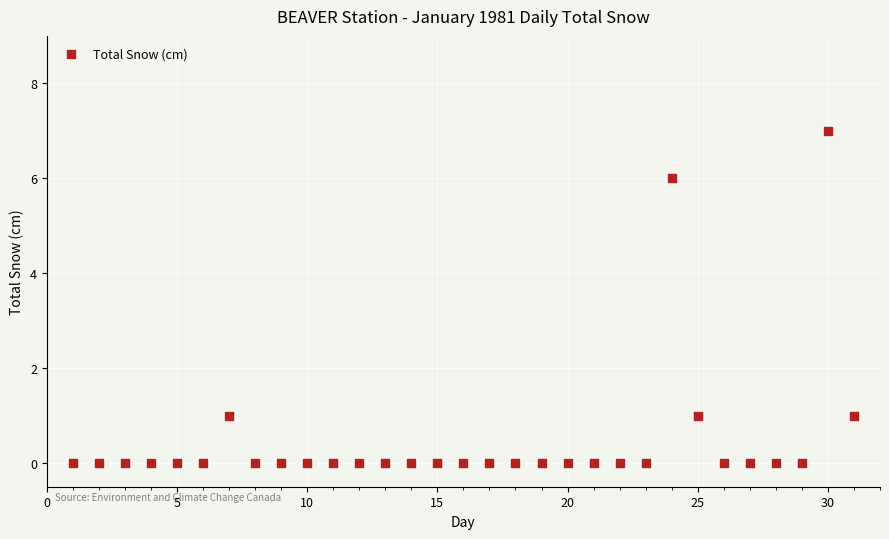

What is the range of X values (max minus min)?

30